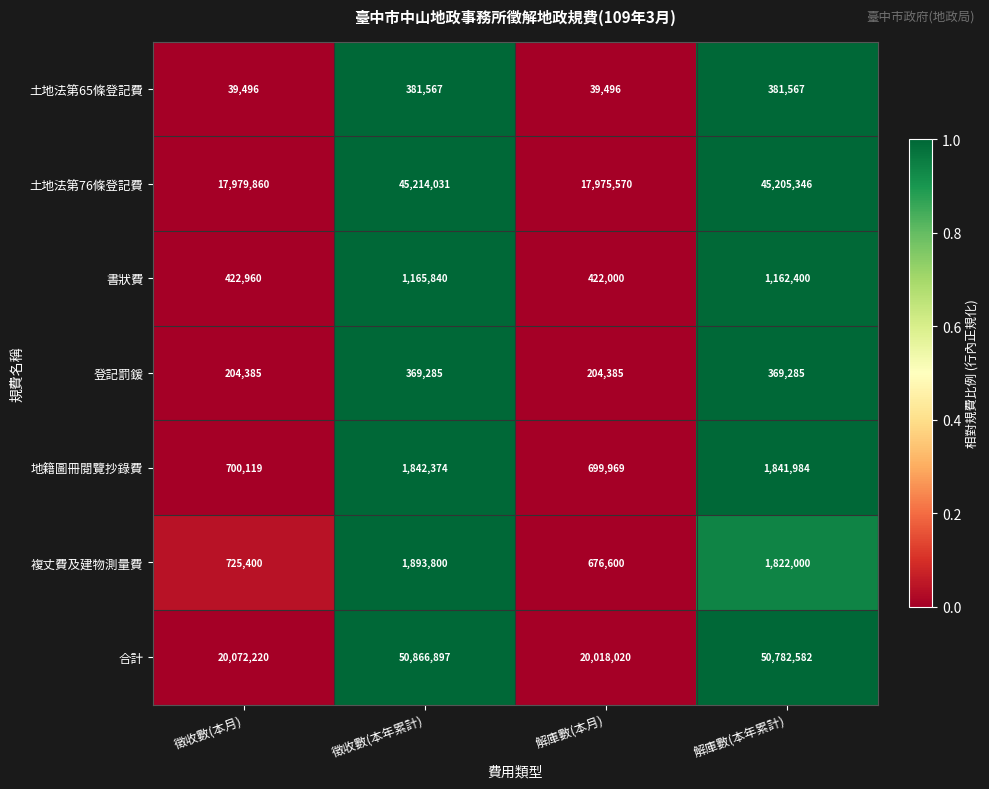

Between 徵收數(本年累計) and 解庫數(本年累計), which series saw the biggest shift?

合計